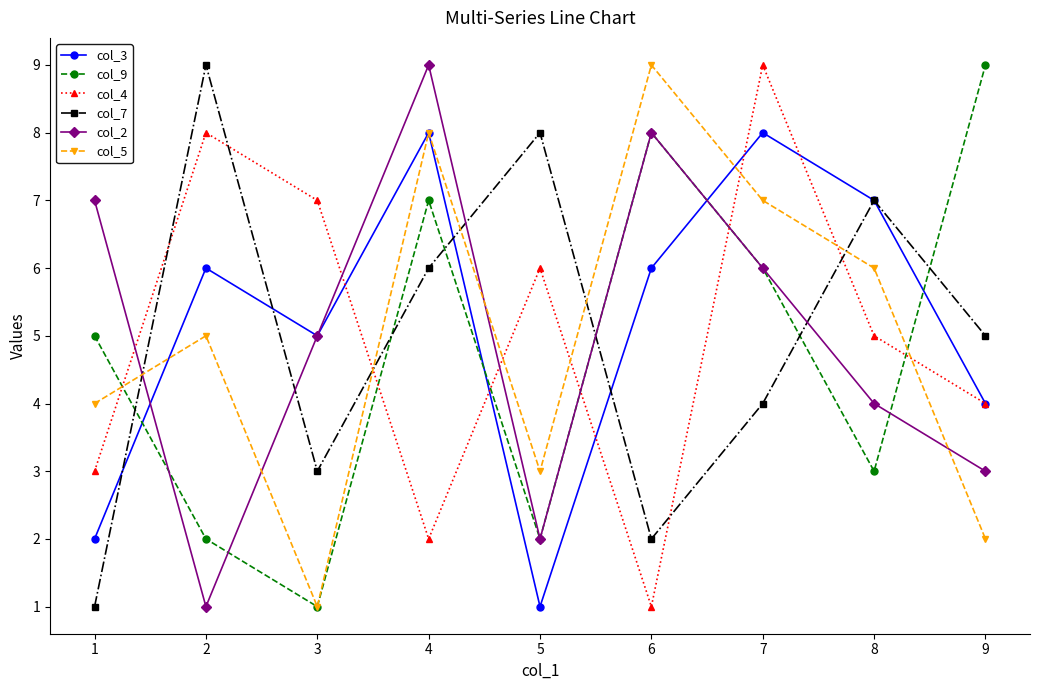

What are all the series names shown in the legend?

col_3, col_9, col_4, col_7, col_2, col_5